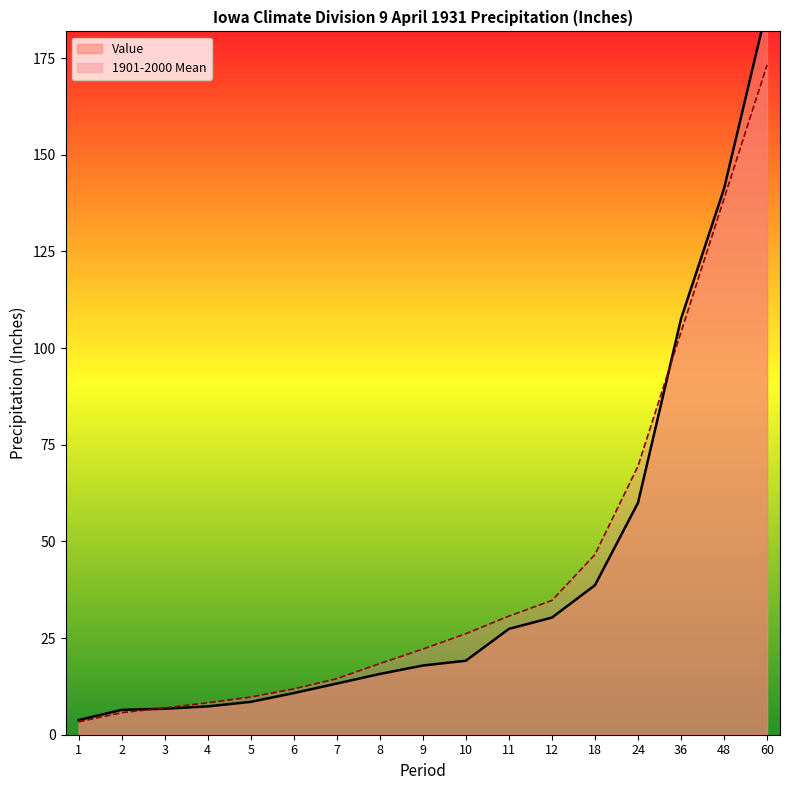

What are all the series names shown in the legend?

Value, 1901-2000 Mean